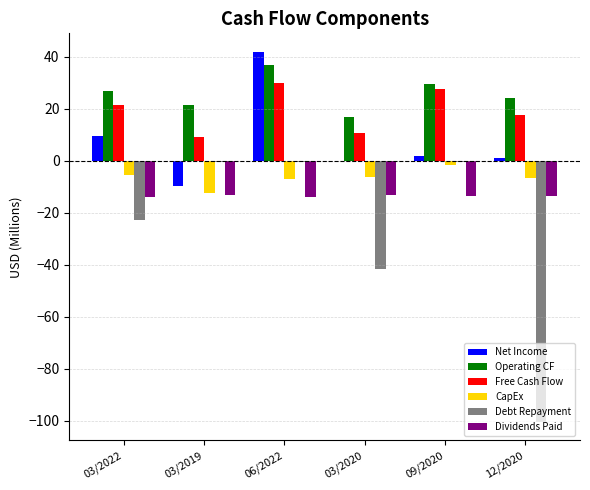

Which series changed the most between 03/2019 and 09/2020?

Free Cash Flow